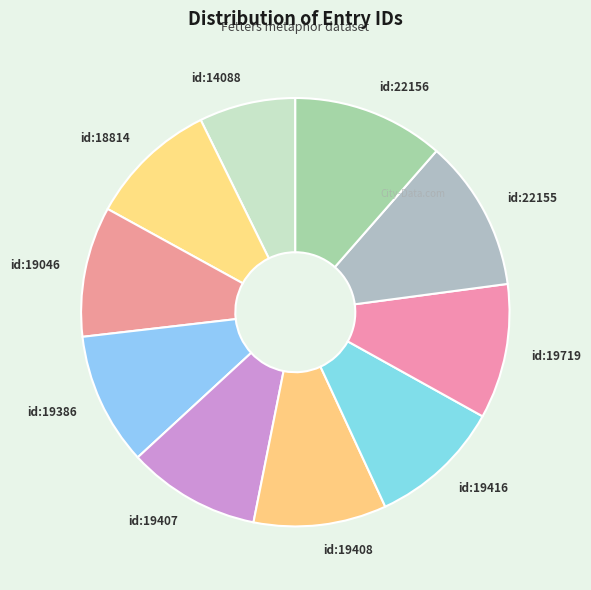

Is the sum of id:22156 and id:19408 greater than half?

No